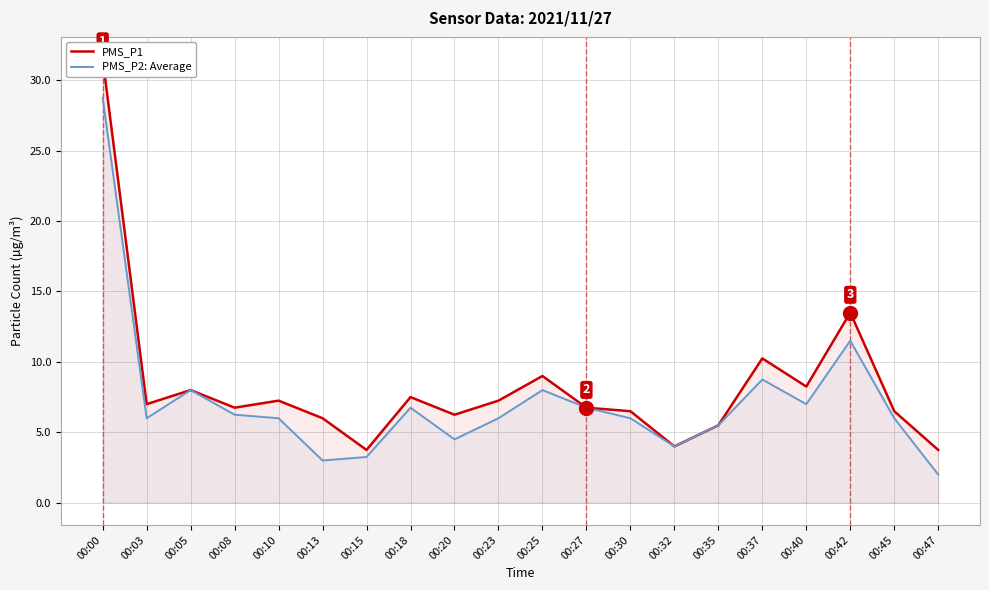

What is the sum of the PMS_P2: Average values at 00:37 and 00:03?

14.8